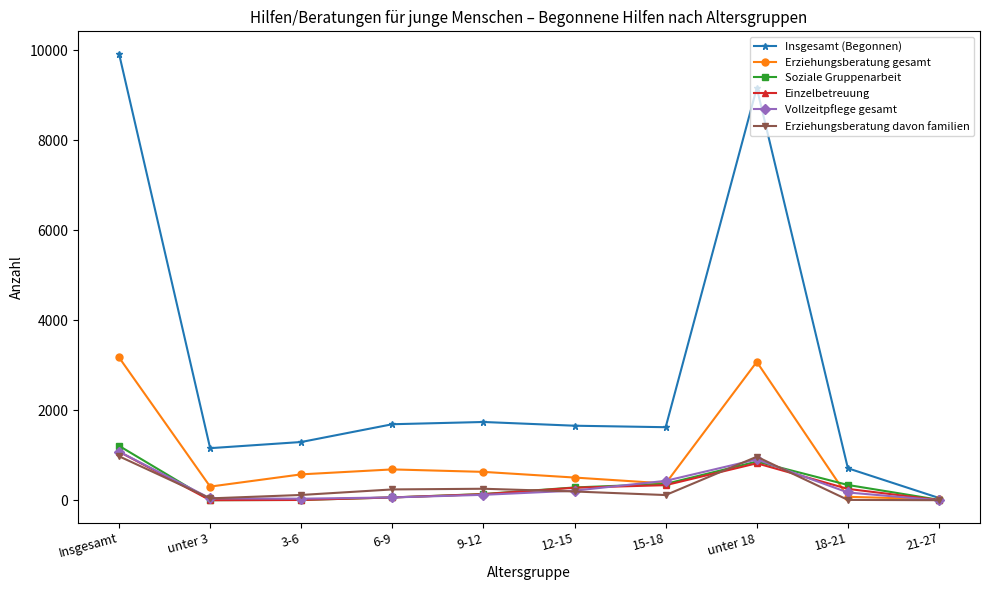

What is the label of the 2nd point from the left?

unter 3